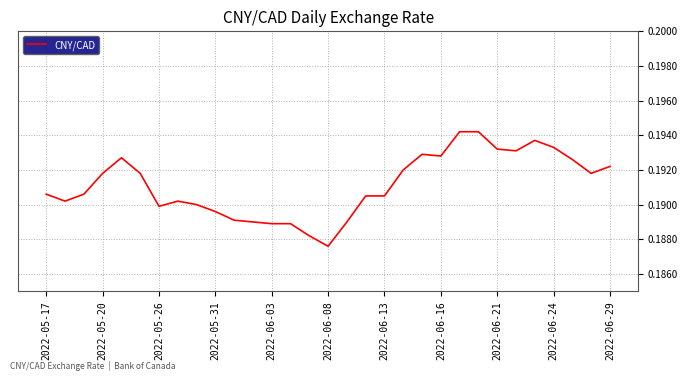

Does the chart display data point markers on the line(s)?

No